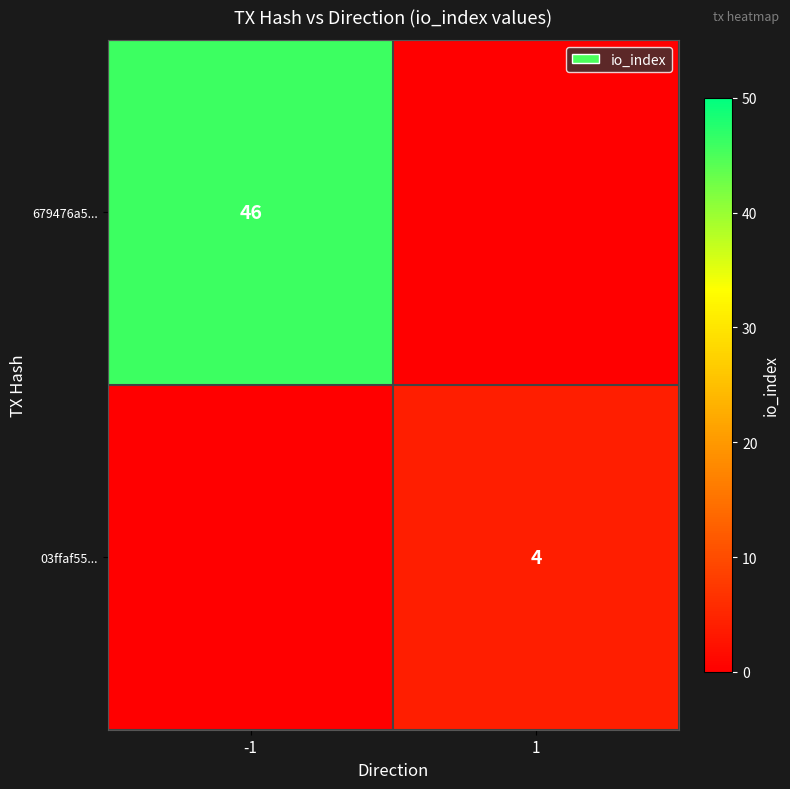

At how many categories does at least one series exceed 36?

1